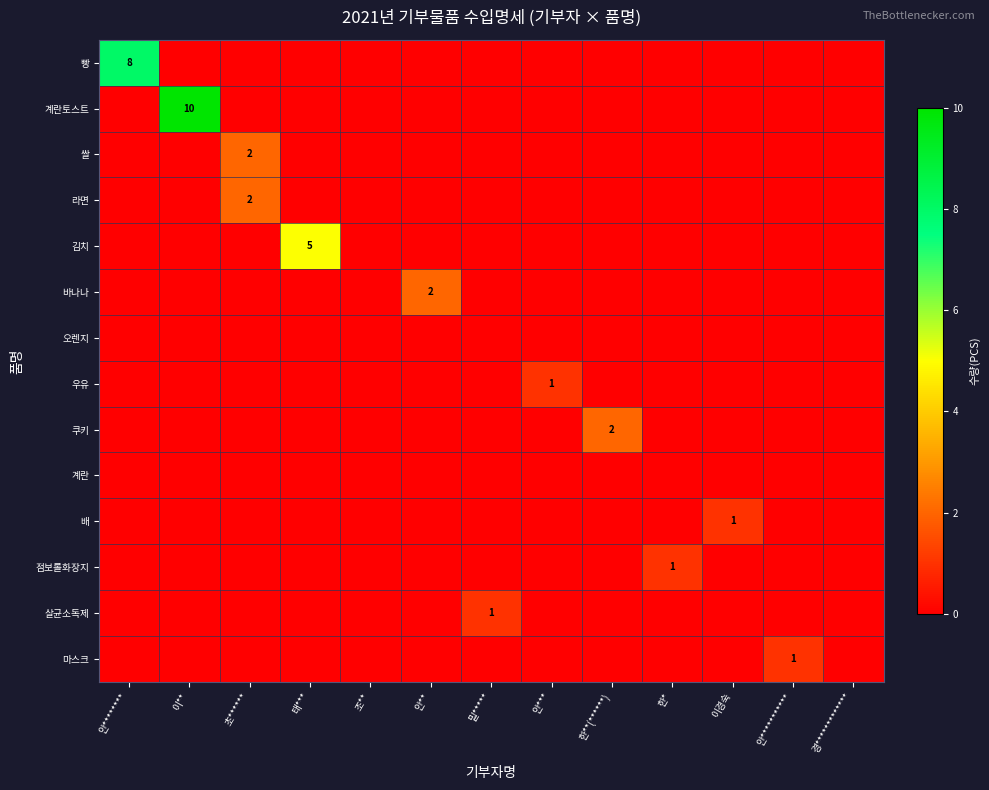

Is it true that 김치 equals -2 at 안***********?

False